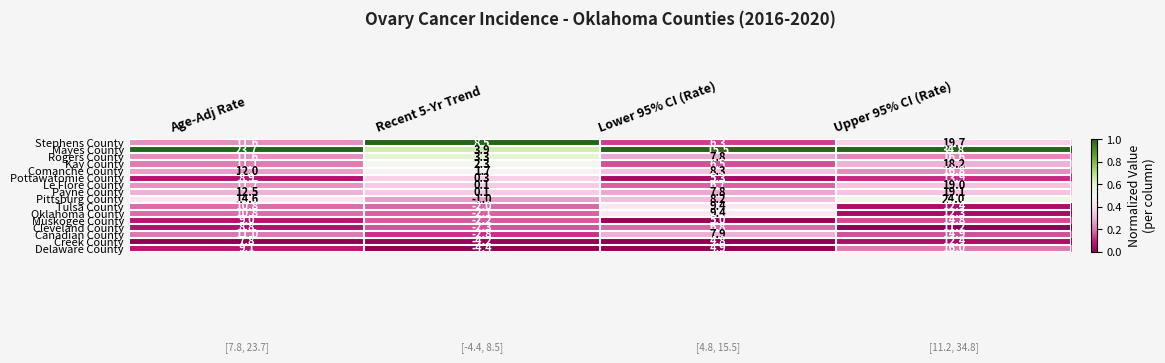

List the labels in order of Kay County value, smallest first.

Recent 5-Yr Trend, Lower 95% CI (Rate), Age-Adj Rate, Upper 95% CI (Rate)